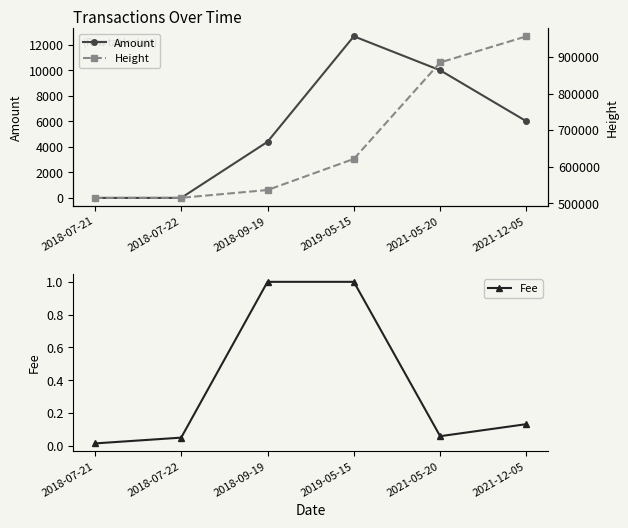

Is the value of Fee at 2019-05-15 greater than the value of Amount at 2018-07-22?

Yes